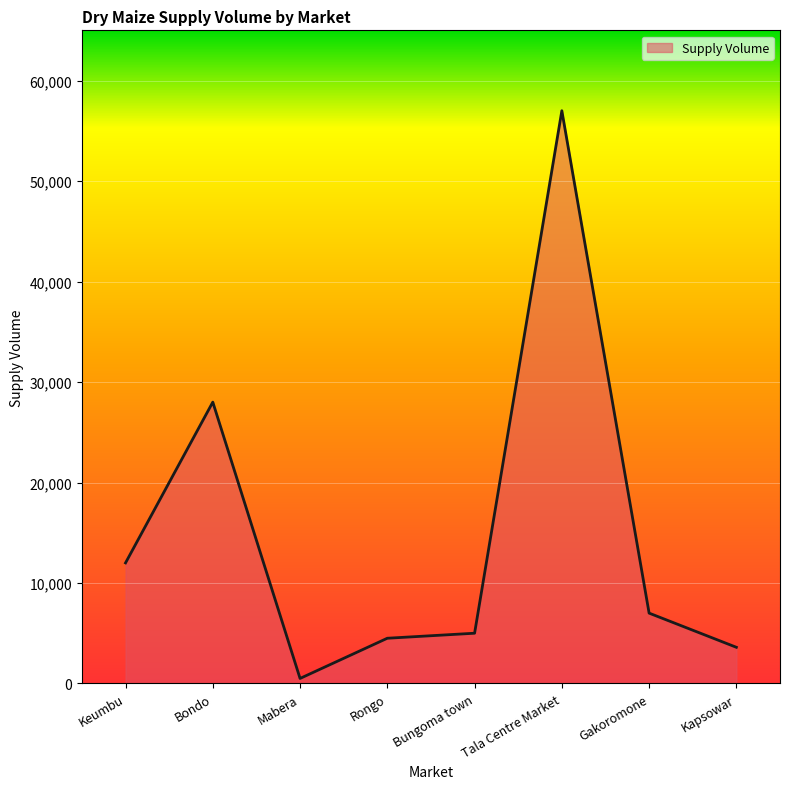

What is the ratio of the value at Keumbu to the value at Mabera?

24.0